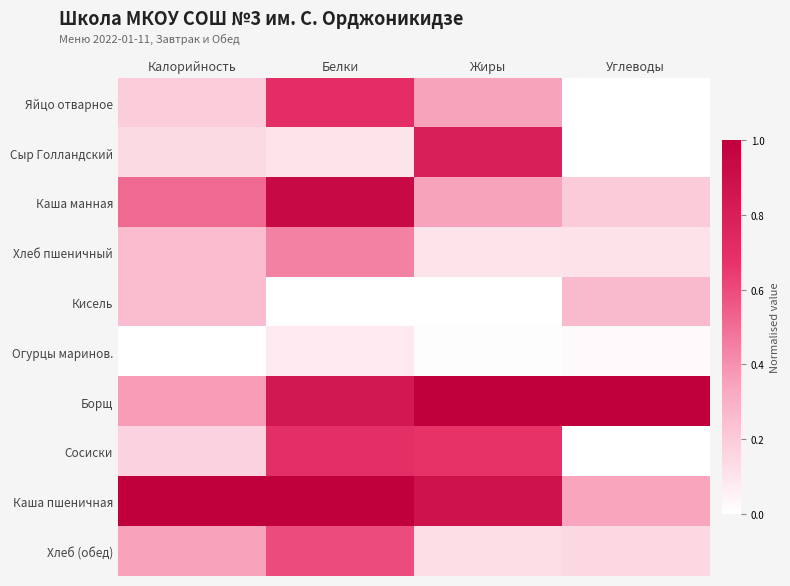

Between Жиры and Белки, which is larger?

Белки